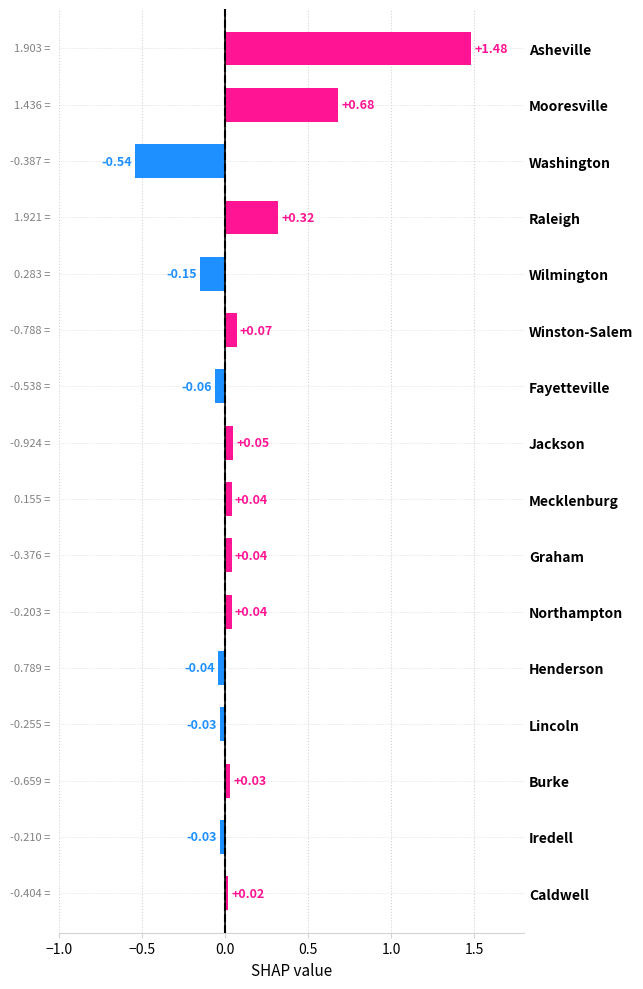

How many values are above zero?

10